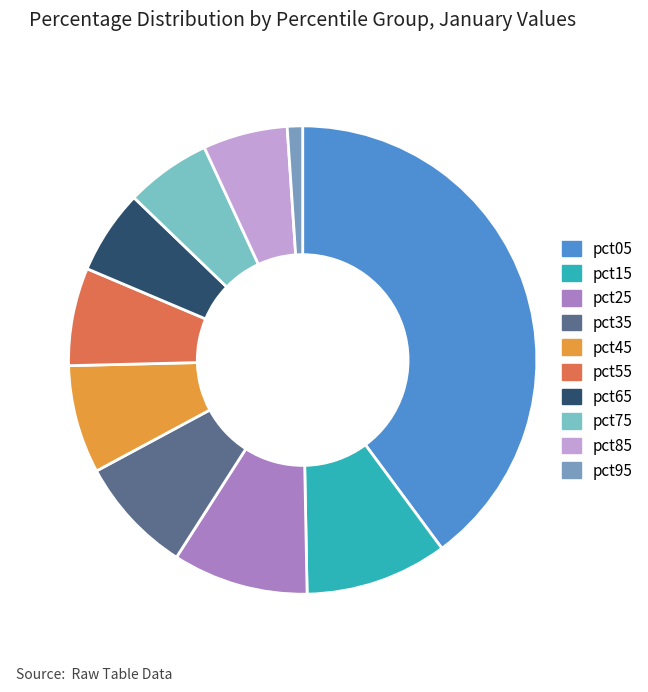

What is the largest slice in the pie chart?

pct05